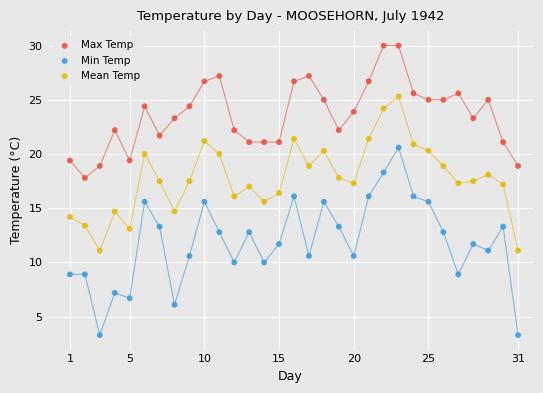

Which series contains the lowest Y value?

Min Temp